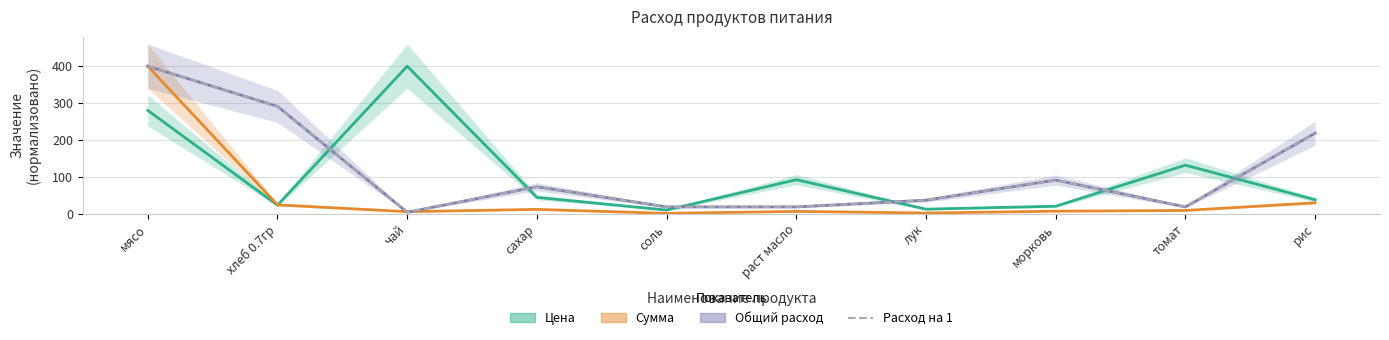

What is the maximum value shown in the chart?

400.0